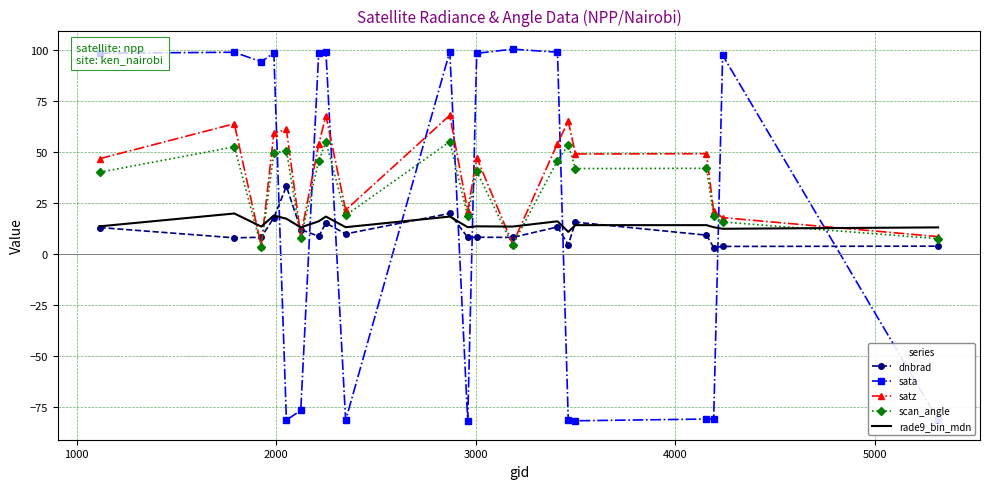

List the series in order of their peak value, lowest first.

rade9_bin_mdn, dnbrad, scan_angle, satz, sata